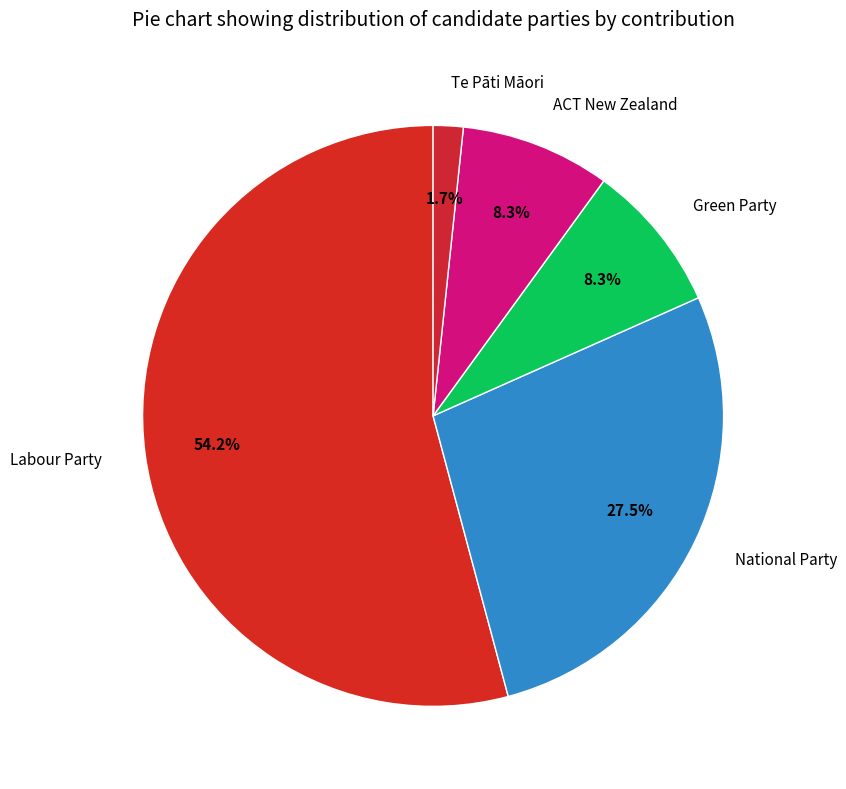

The Labour Party slice represents 54% of the pie. True or false?

True